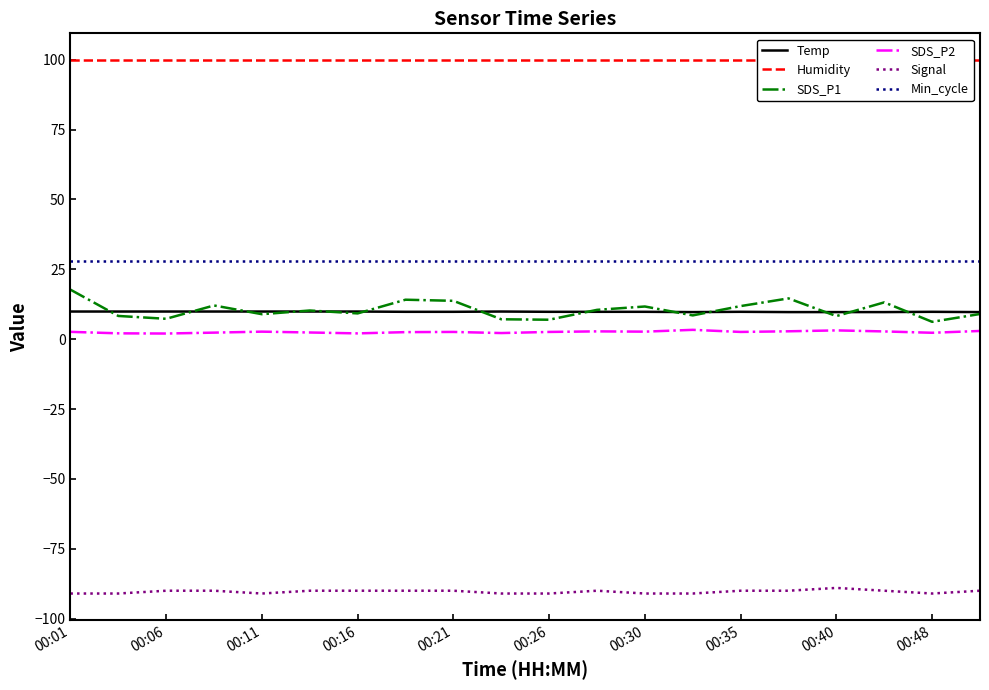

What is the lowest value of the SDS_P1 series?

6.2